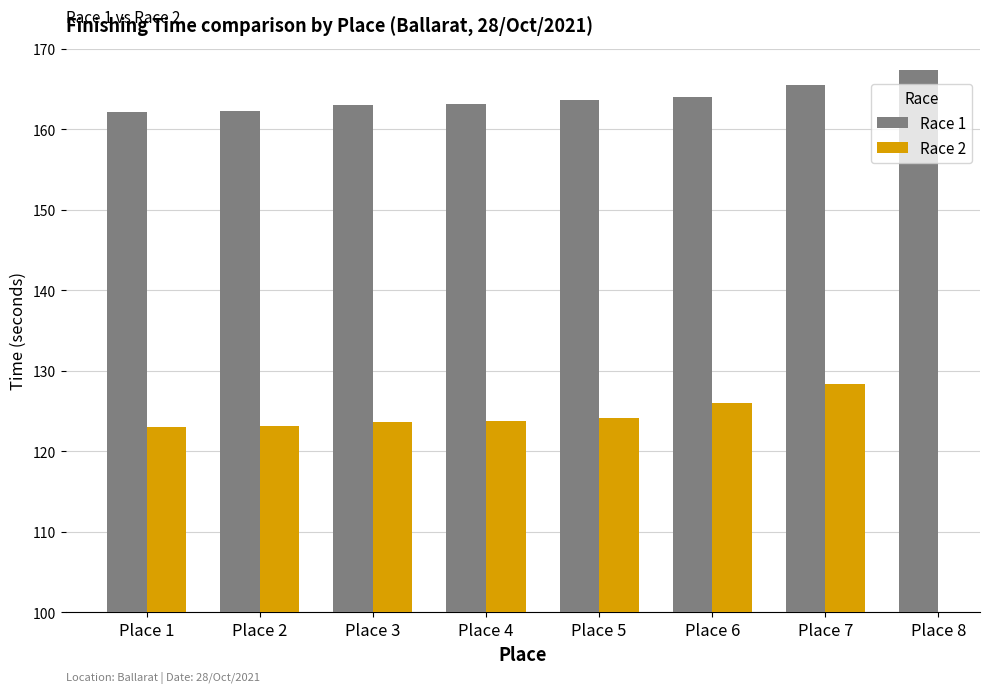

Which label corresponds to the smallest value in the chart?

Place 1